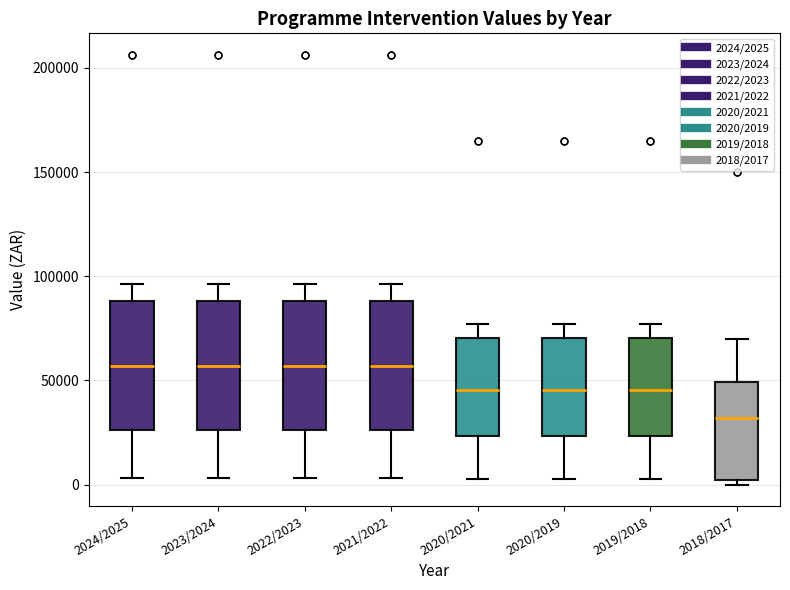

Which box's median line is the lowest?

2018/2017